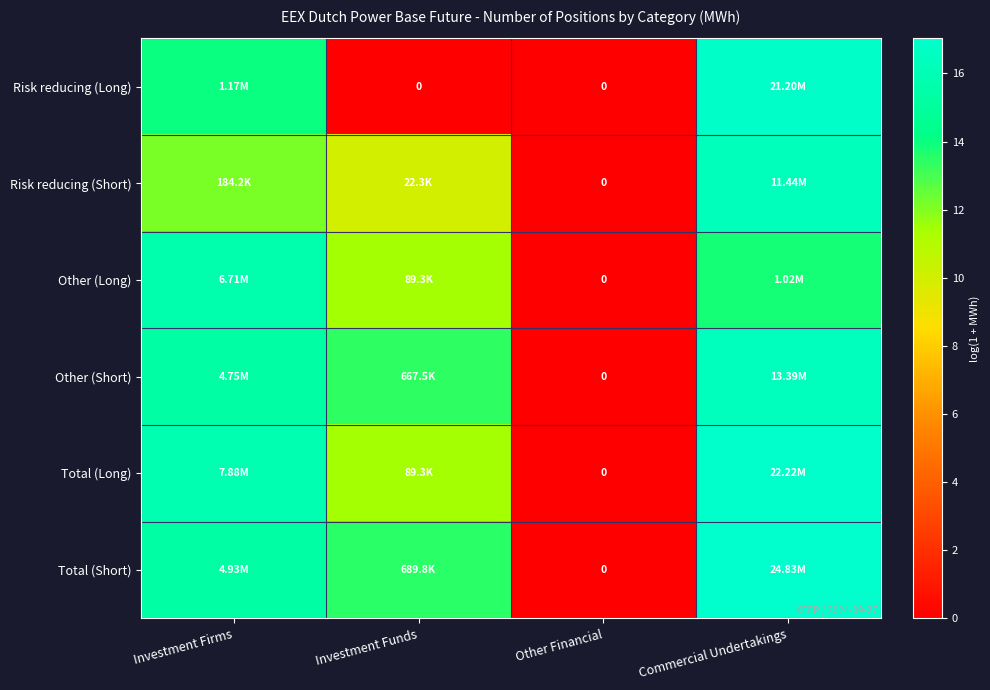

List the labels in order of Total (Long) value, smallest first.

Other Financial, Investment Funds, Investment Firms, Commercial Undertakings